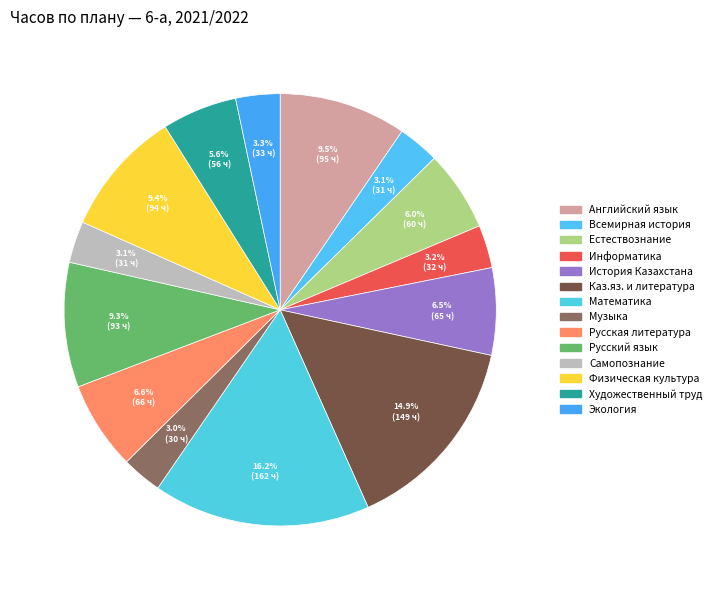

How many segments does this pie chart have?

14